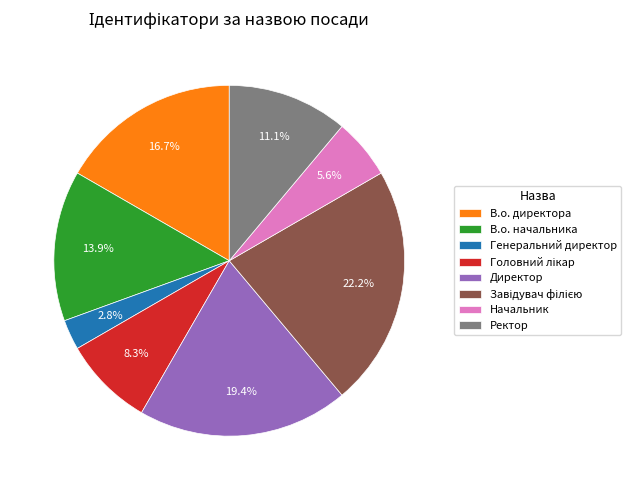

Combined, what portion of the pie is Ректор and Начальник?

16.7%